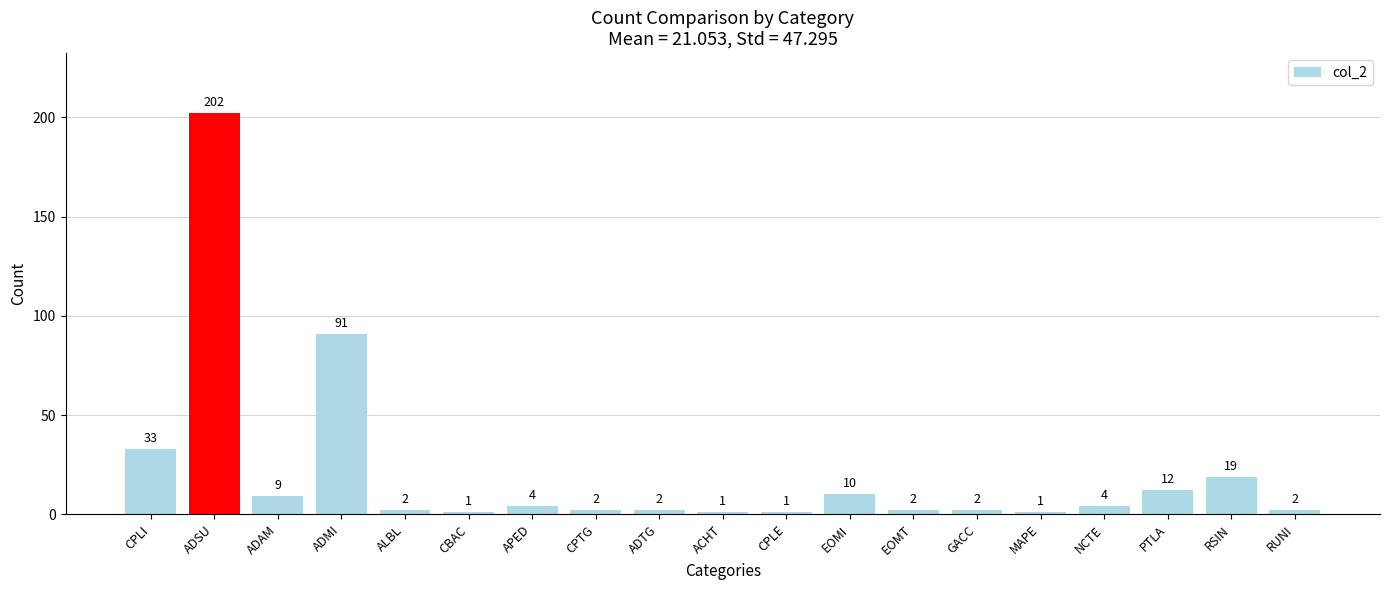

Reading right to left, extract all data points from this chart.

RUNI=2	RSIN=19	PTLA=12	NCTE=4	MAPE=1	GACC=2	EOMT=2	EOMI=10	CPLE=1	ACHT=1	ADTG=2	CPTG=2	APED=4	CBAC=1	ALBL=2	ADMI=91	ADAM=9	ADSU=202	CPLI=33